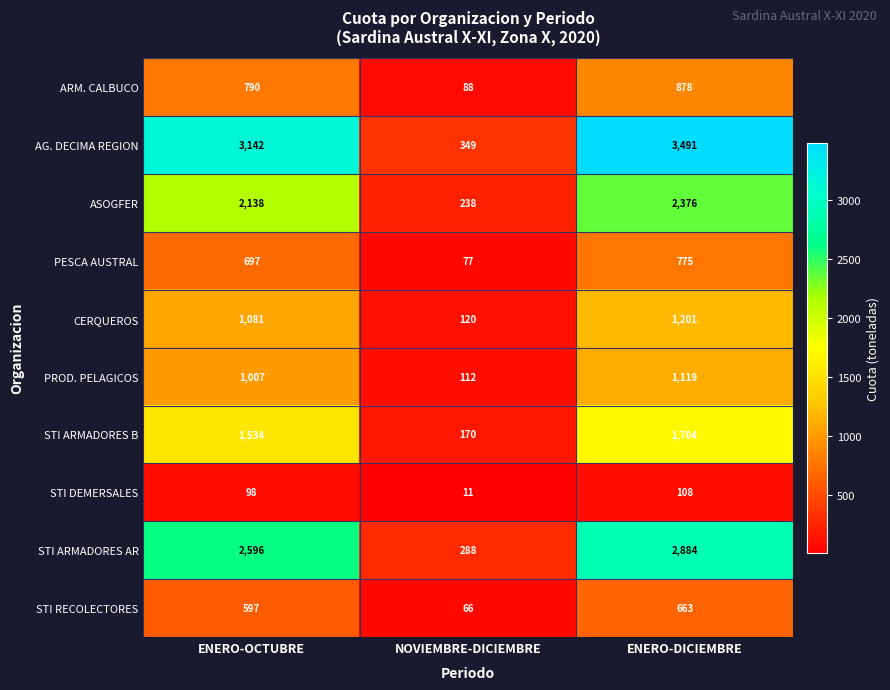

Reading left to right, transcribe all the data shown in this chart.

ARM. CALBUCO: ENERO-OCTUBRE=790	NOVIEMBRE-DICIEMBRE=88	ENERO-DICIEMBRE=878
AG. DECIMA REGION: ENERO-OCTUBRE=3142	NOVIEMBRE-DICIEMBRE=349	ENERO-DICIEMBRE=3491
ASOGFER: ENERO-OCTUBRE=2138	NOVIEMBRE-DICIEMBRE=238	ENERO-DICIEMBRE=2376
PESCA AUSTRAL: ENERO-OCTUBRE=697	NOVIEMBRE-DICIEMBRE=77	ENERO-DICIEMBRE=775
CERQUEROS: ENERO-OCTUBRE=1081	NOVIEMBRE-DICIEMBRE=120	ENERO-DICIEMBRE=1201
PROD. PELAGICOS: ENERO-OCTUBRE=1007	NOVIEMBRE-DICIEMBRE=112	ENERO-DICIEMBRE=1119
STI ARMADORES B: ENERO-OCTUBRE=1534	NOVIEMBRE-DICIEMBRE=170	ENERO-DICIEMBRE=1704
STI DEMERSALES: ENERO-OCTUBRE=98	NOVIEMBRE-DICIEMBRE=11	ENERO-DICIEMBRE=108
STI ARMADORES AR: ENERO-OCTUBRE=2596	NOVIEMBRE-DICIEMBRE=288	ENERO-DICIEMBRE=2884
STI RECOLECTORES: ENERO-OCTUBRE=597	NOVIEMBRE-DICIEMBRE=66	ENERO-DICIEMBRE=663